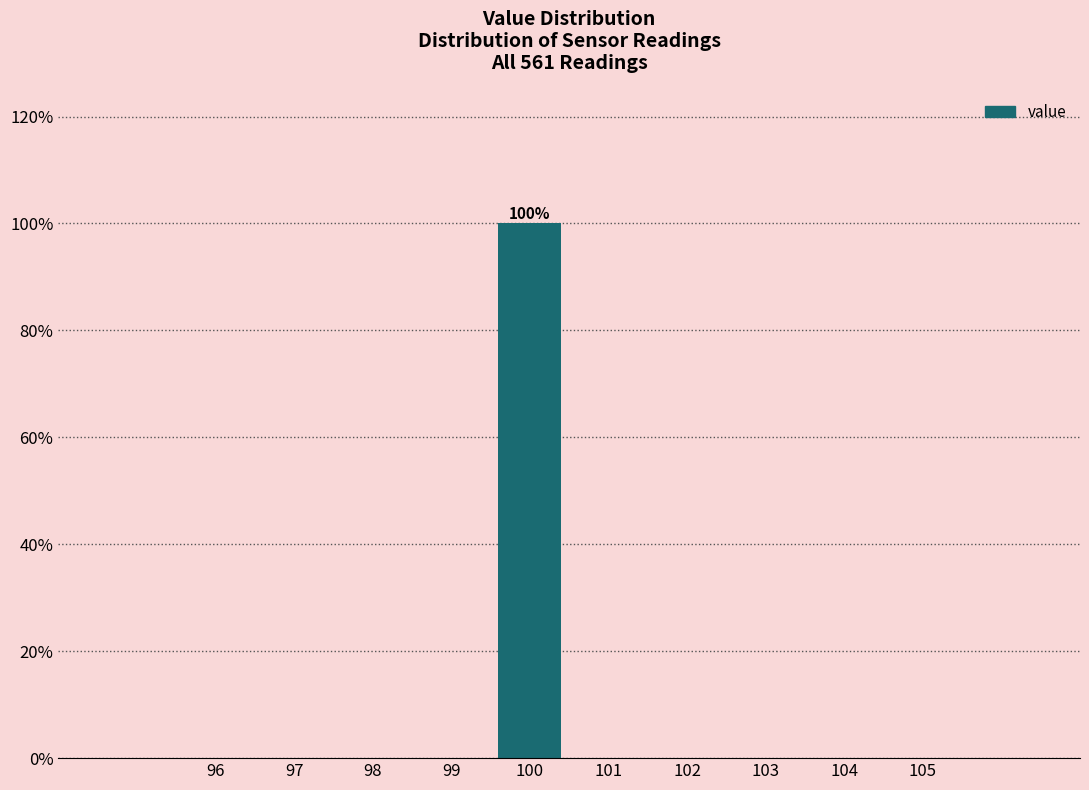

Which range on the x-axis has the tallest bar?

99.5 to 100.5